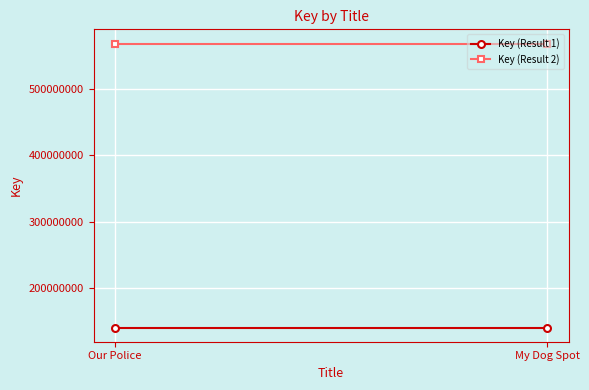

Read the Key (Result 1) value at My Dog Spot.

140430896